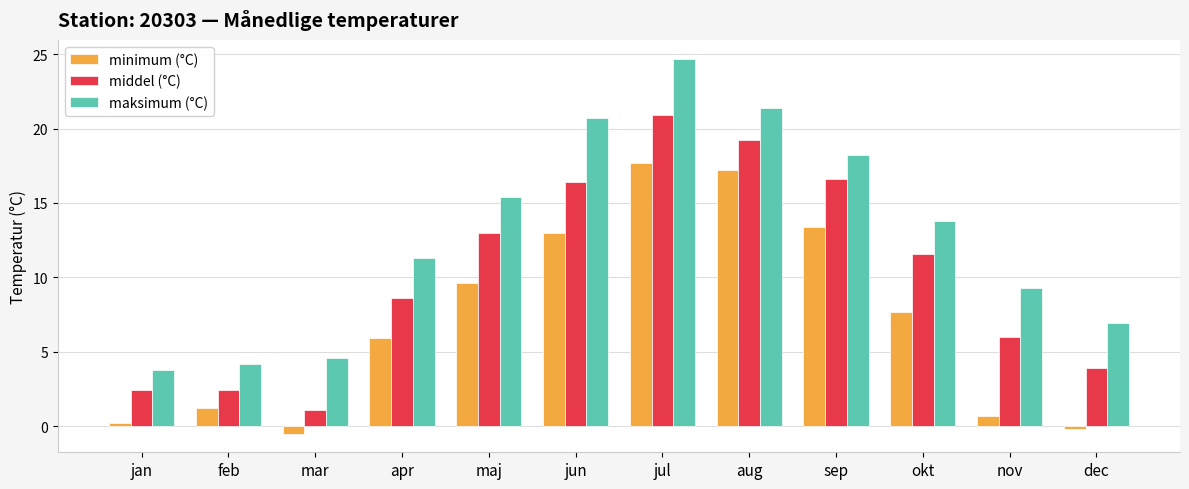

Reading right to left, transcribe all the data shown in this chart.

minimum (°C): -0.2	0.7	7.7	13.4	17.2	17.7	13.0	9.6	5.9	-0.5	1.2	0.2
middel (°C): 3.9	6.0	11.6	16.6	19.2	20.9	16.4	13.0	8.6	1.1	2.4	2.4
maksimum (°C): 6.9	9.3	13.8	18.2	21.4	24.7	20.7	15.4	11.3	4.6	4.2	3.8